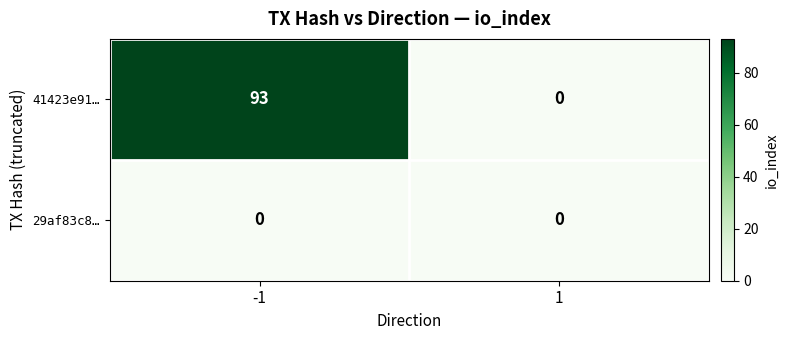

Which series changed the most between -1 and 1?

41423e91…